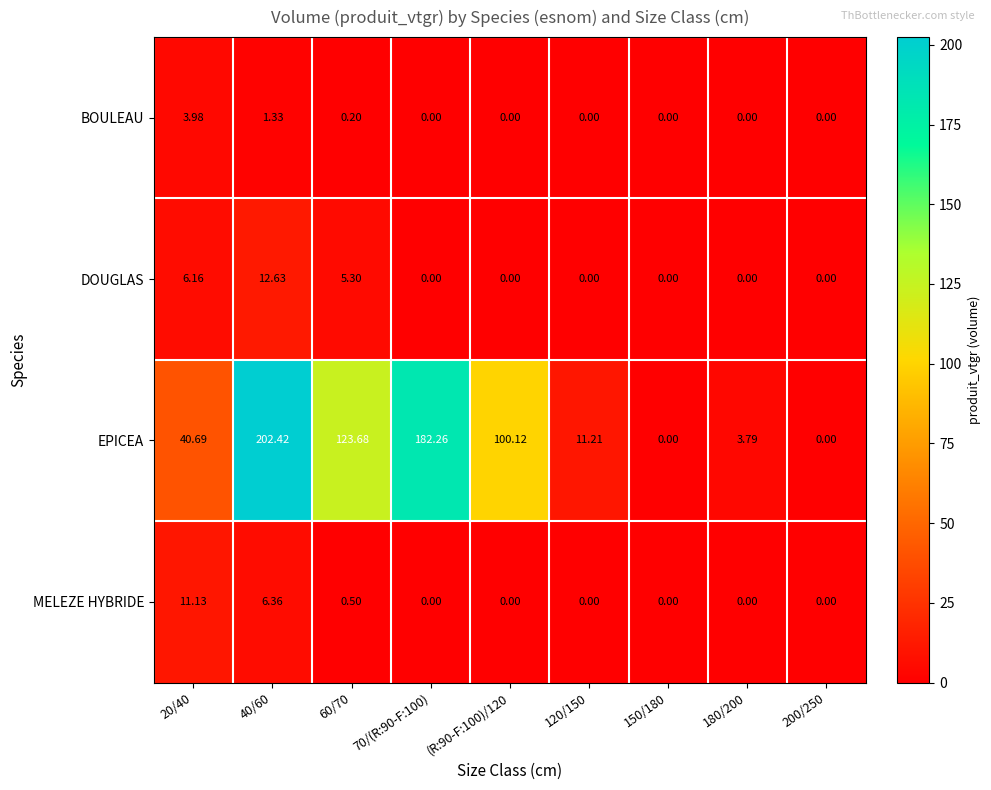

List the series in order of their peak value, highest first.

EPICEA, DOUGLAS, MELEZE HYBRIDE, BOULEAU